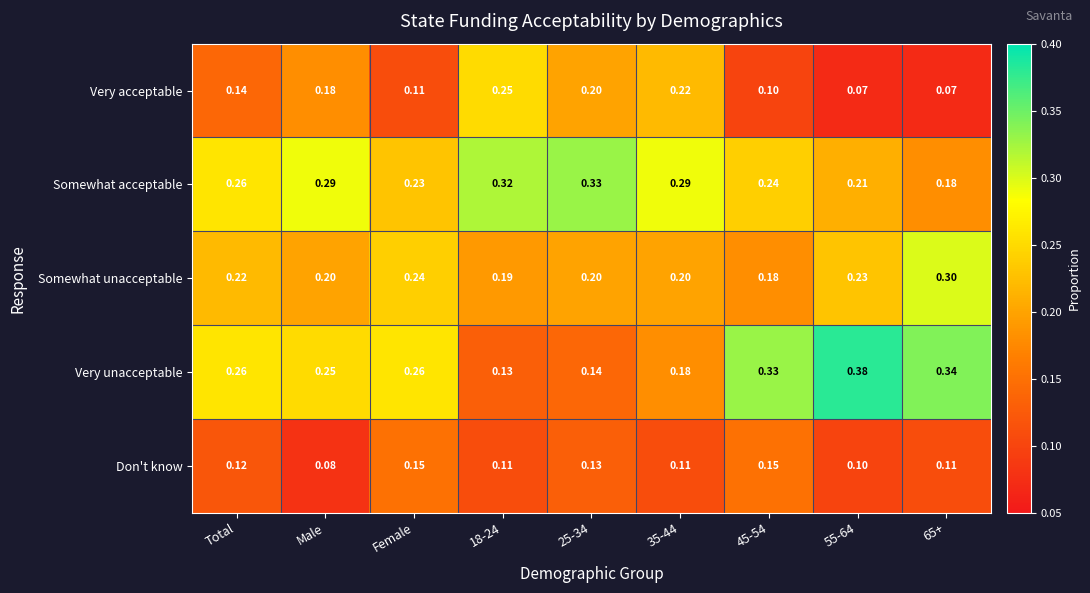

Which series has the largest total across all categories?

Somewhat acceptable